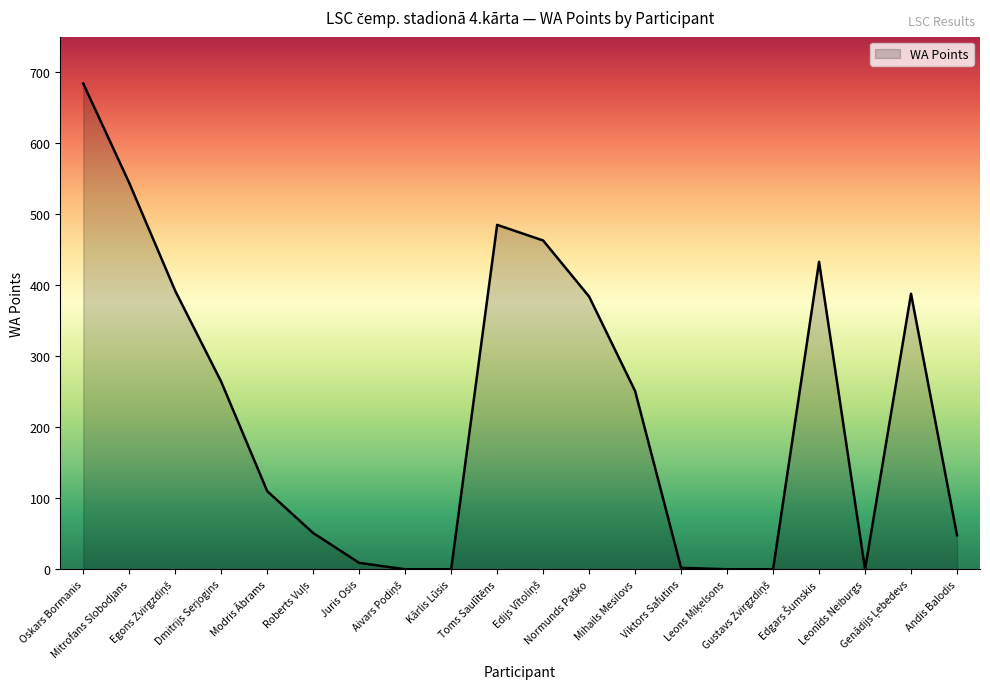

Does the chart have visible grid lines?

No